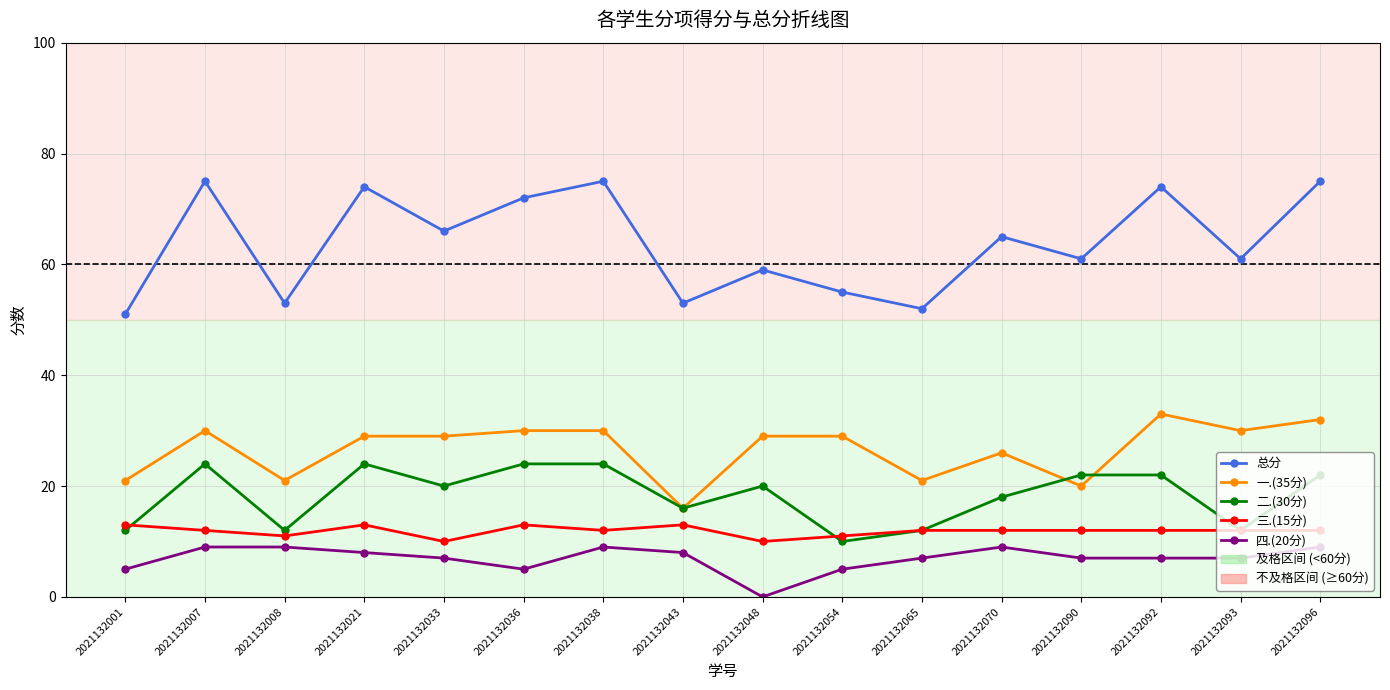

What is the sum of all 四.(20分) values?

111